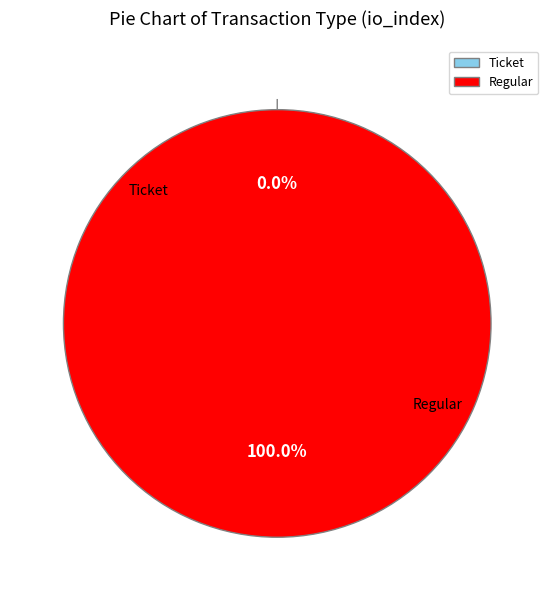

Rank the categories by value from highest to lowest.

Regular, Ticket